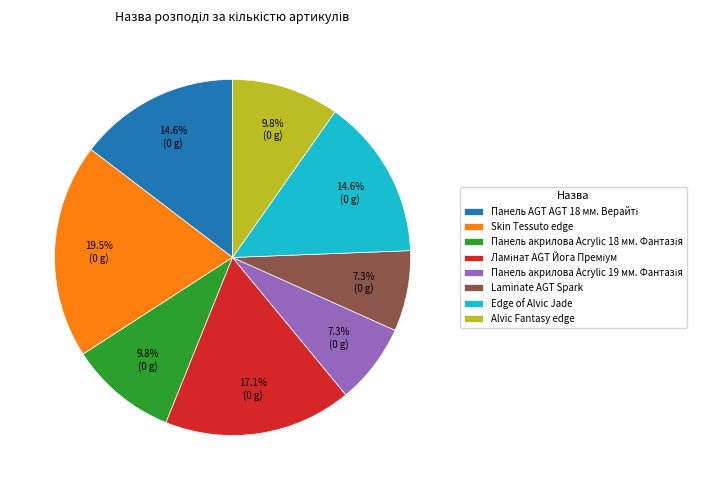

Between Laminate AGT Spark and Edge of Alvic Jade, which is larger?

Edge of Alvic Jade